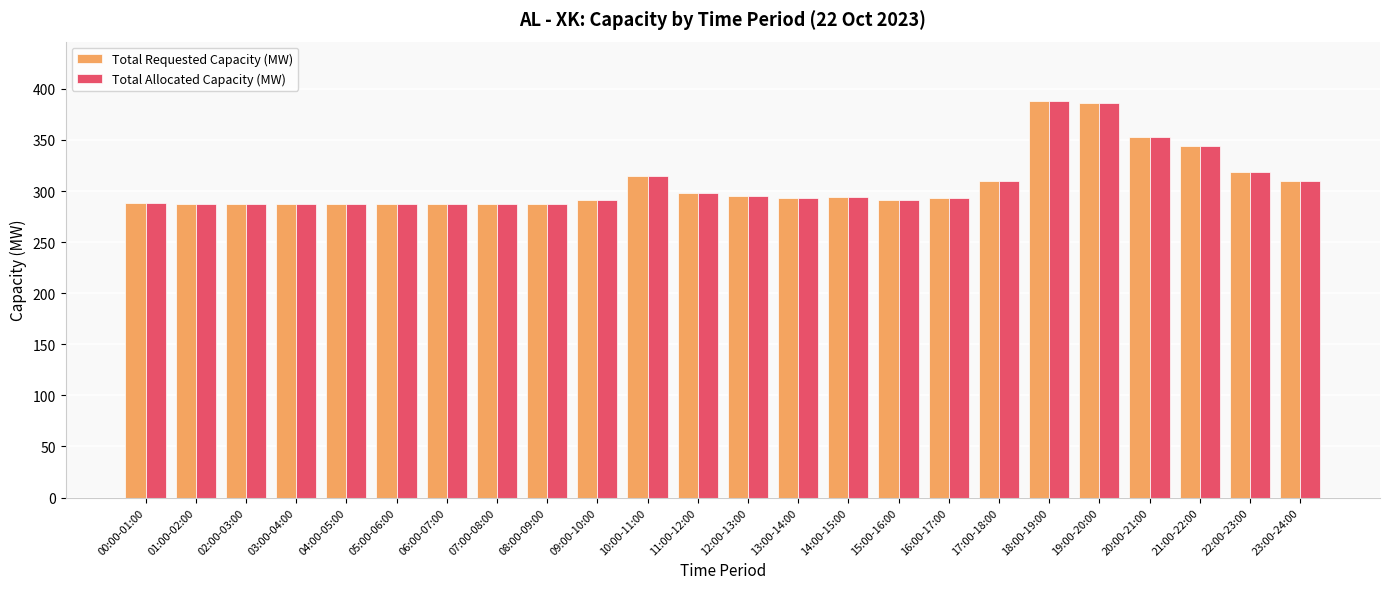

The value of Total Requested Capacity (MW) at 20:00-21:00 is 156. True or false?

False